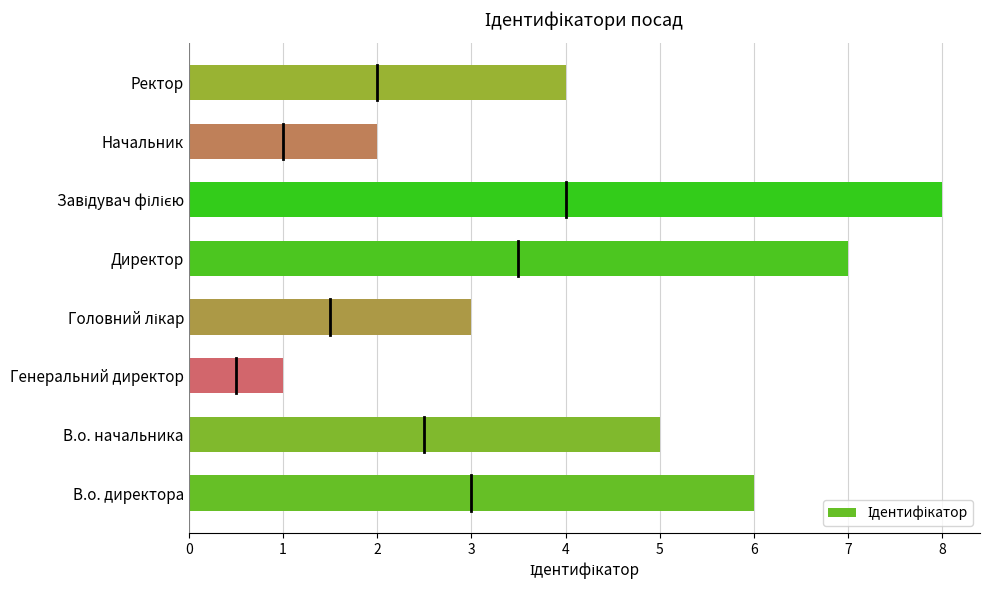

What is the change in value from В.о. начальника to Начальник?

-3